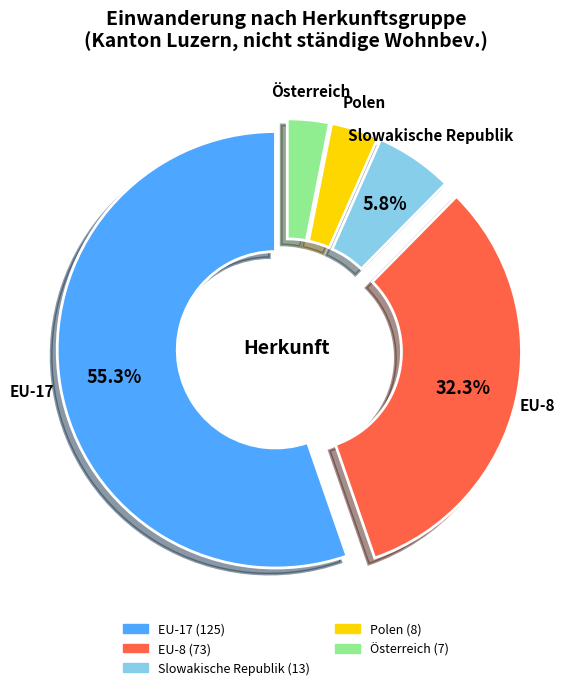

True or false: EU-8 accounts for 19% of the total.

False